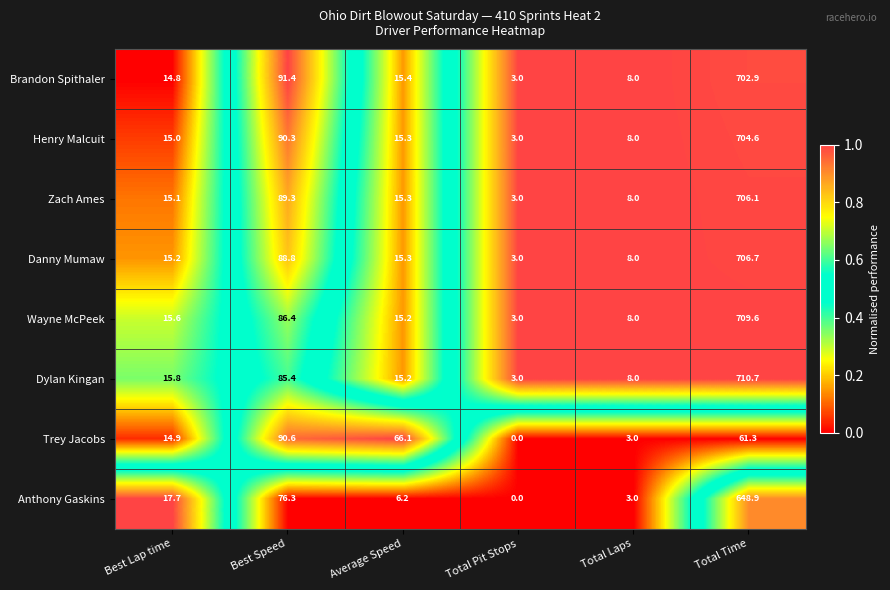

At how many categories does at least one series exceed 0?

6